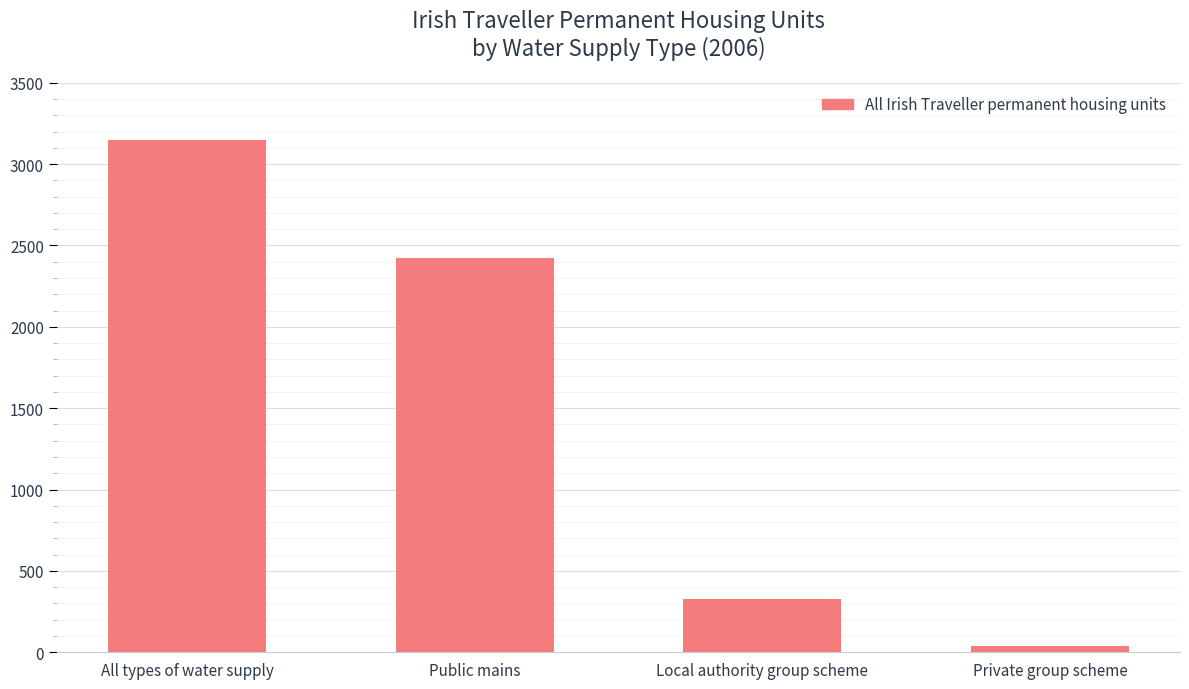

What is the ratio of the value at Public mains to the value at All types of water supply?

0.8